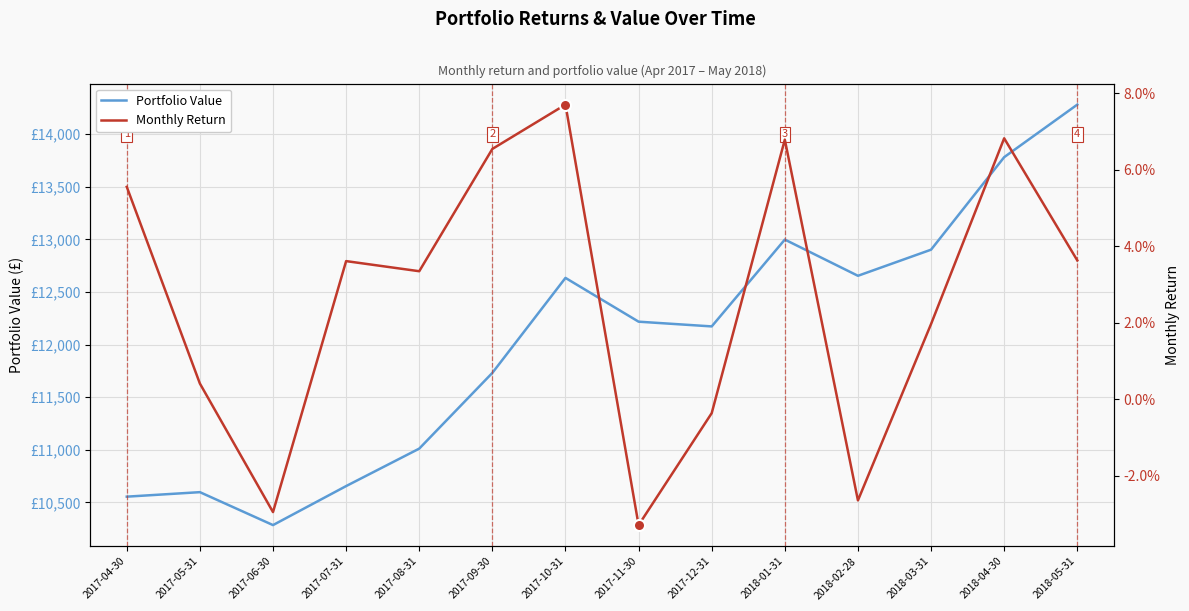

True or false: Portfolio Value and Monthly Return cross at least once.

False